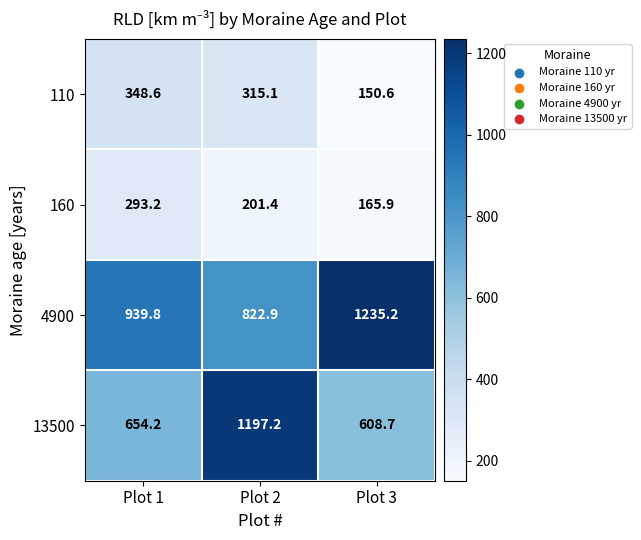

What is the maximum value for 13500?

1197.2